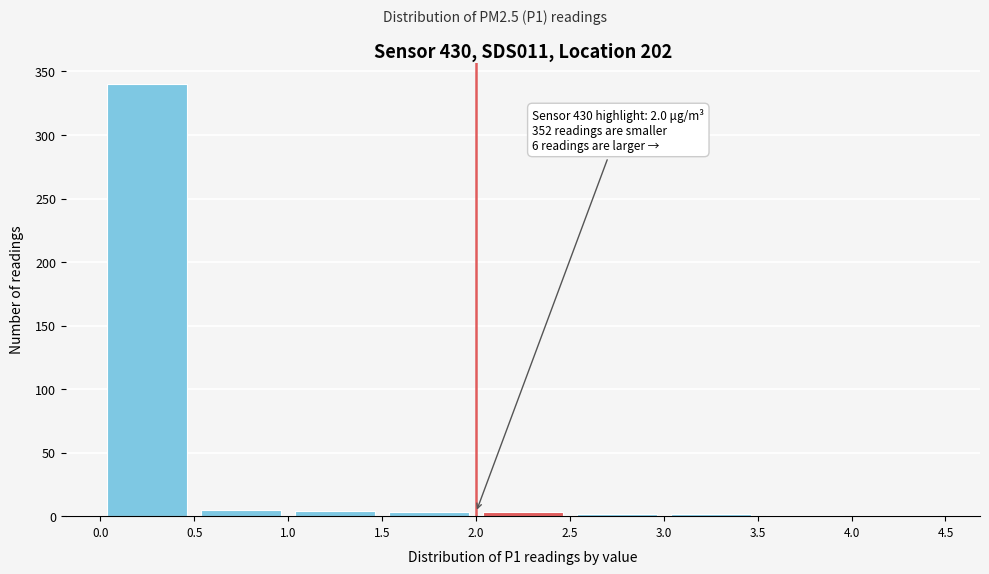

Over which range of the x-axis is the bar tallest?

0.0 to 0.5